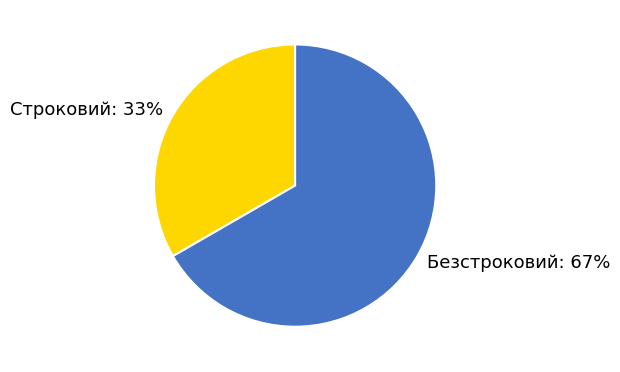

The Безстроковий slice represents 67% of the pie. True or false?

True